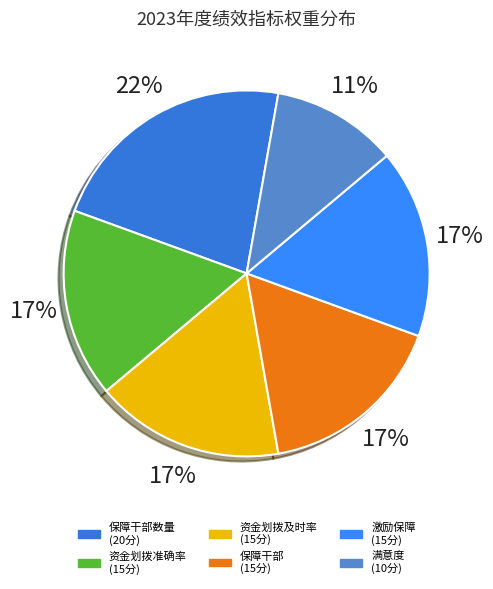

How many slices are in this pie chart?

6